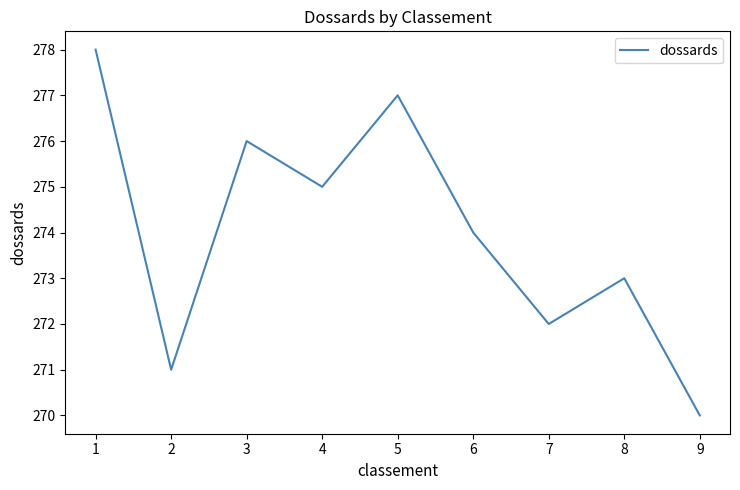

What is the maximum value shown in the chart?

278